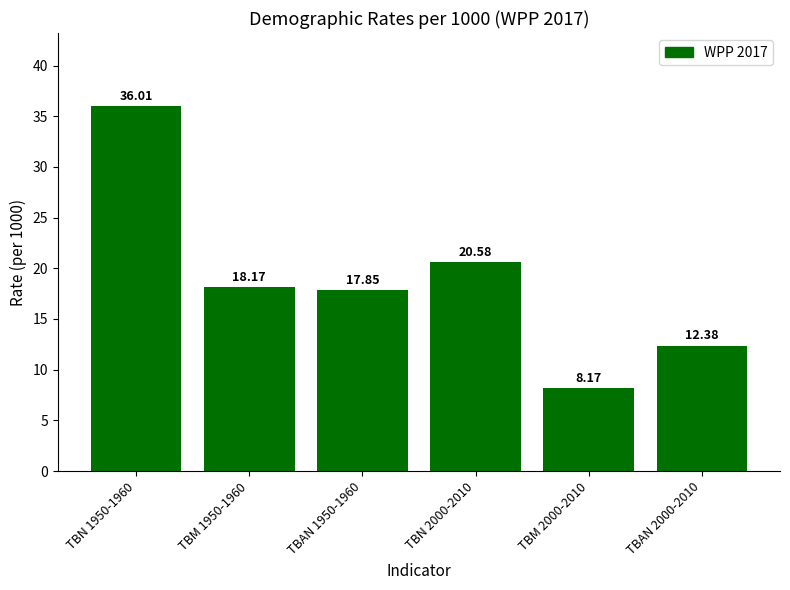

What position from the left is TBAN 2000-2010?

6